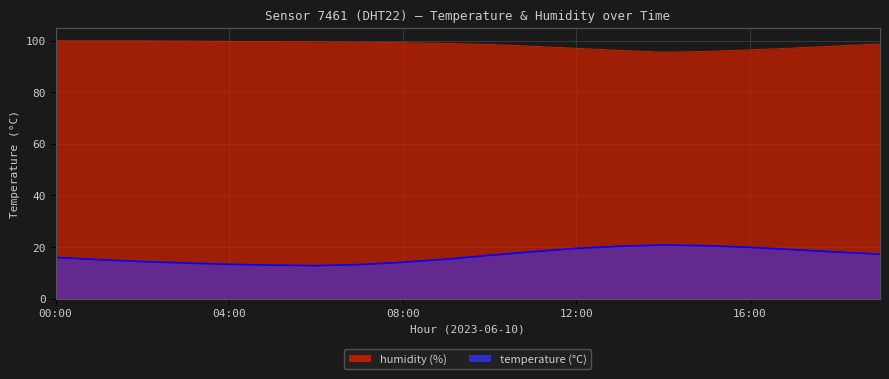

At which label is temperature closest to 16?

00:00